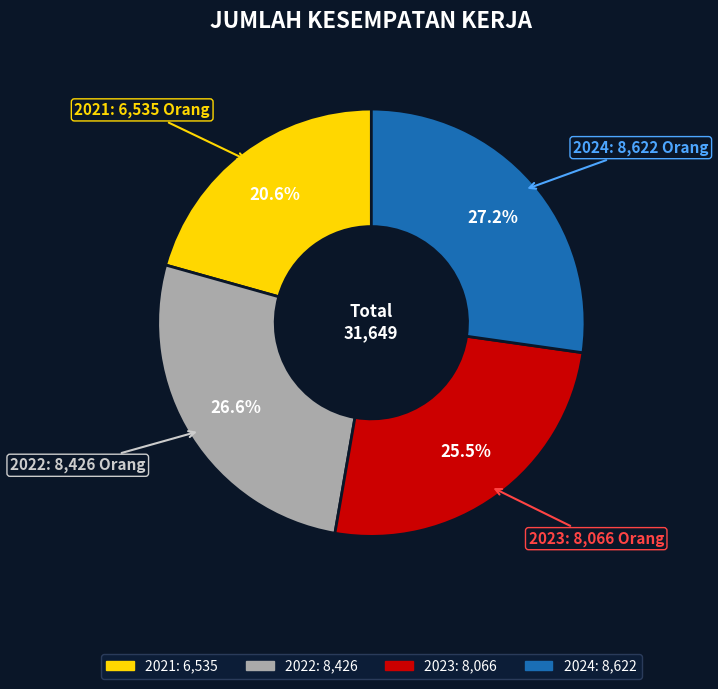

What is the largest slice in the pie chart?

2024